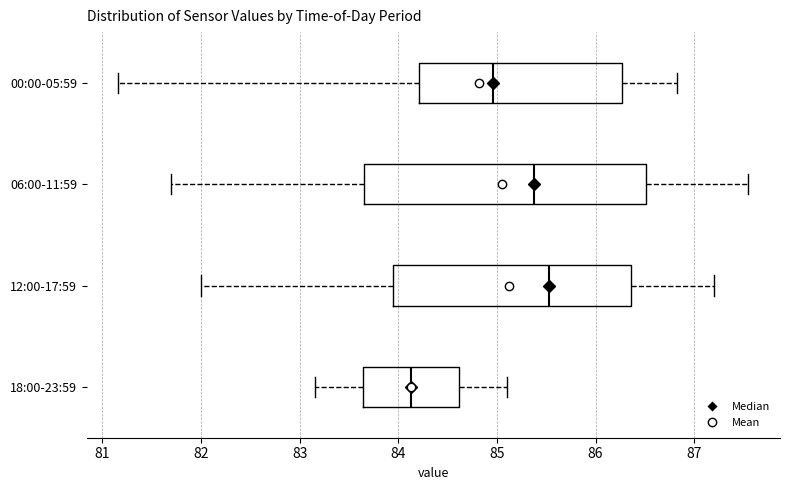

Which box has the furthest to the left median line?

18:00-23:59